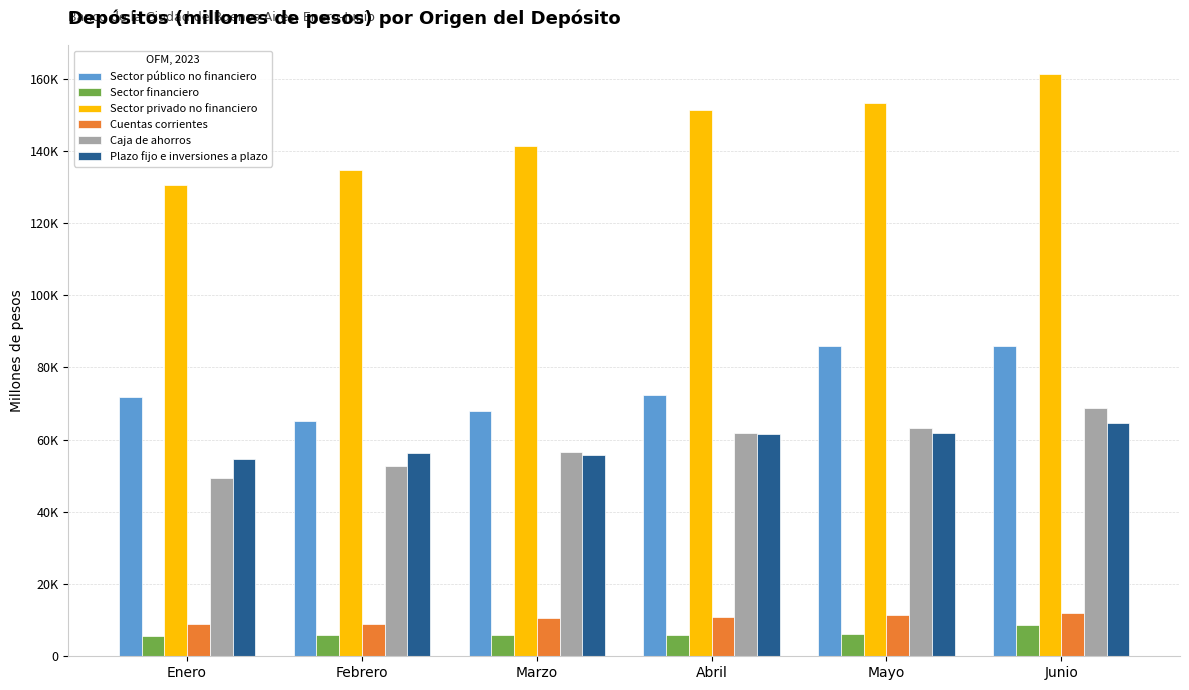

Which series has the largest total across all categories?

Sector privado no financiero